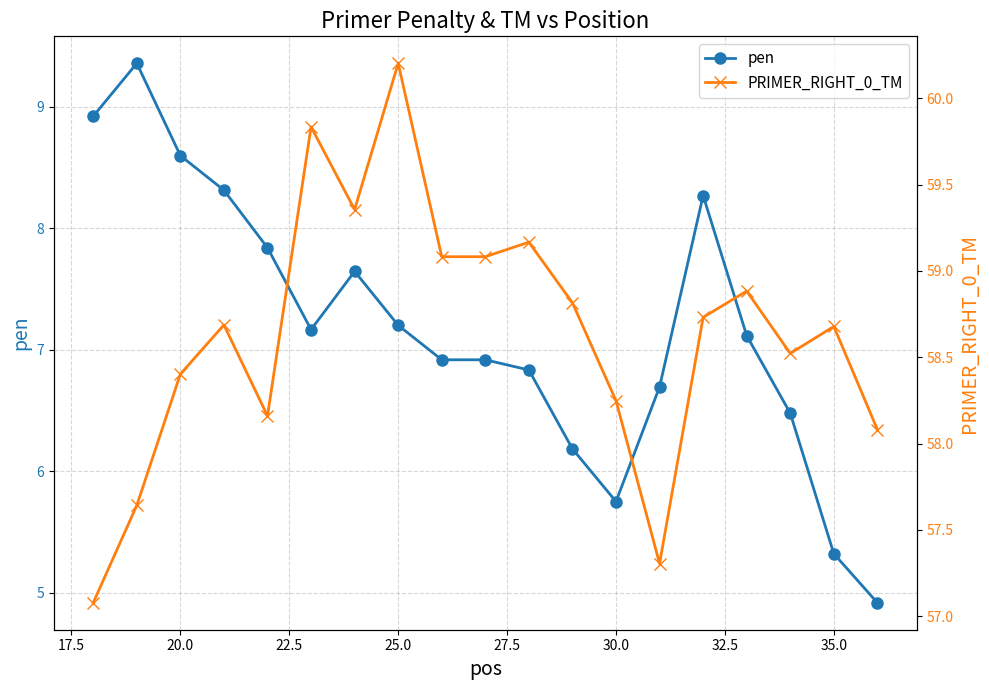

True or false: pen has more than 0 interior local peaks.

True